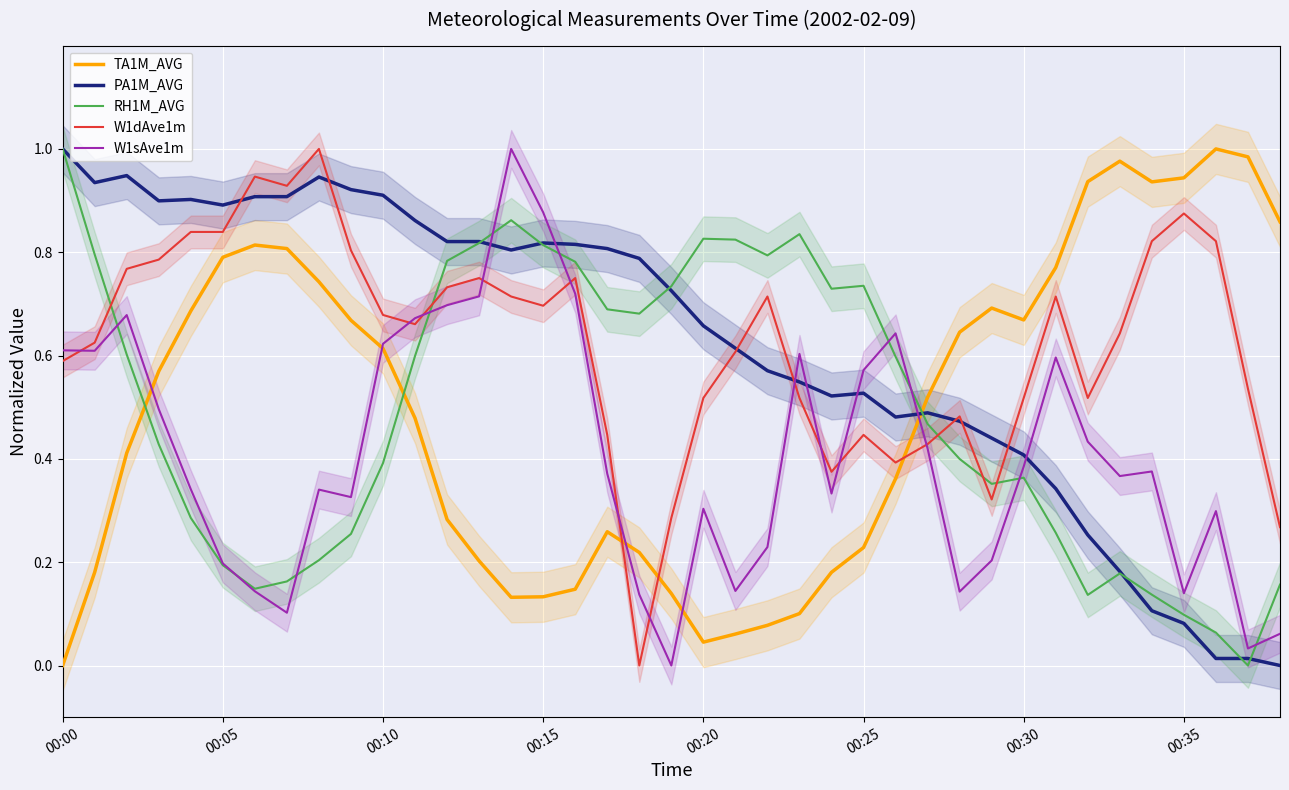

True or false: W1dAve1m and RH1M_AVG intersect in this chart.

True